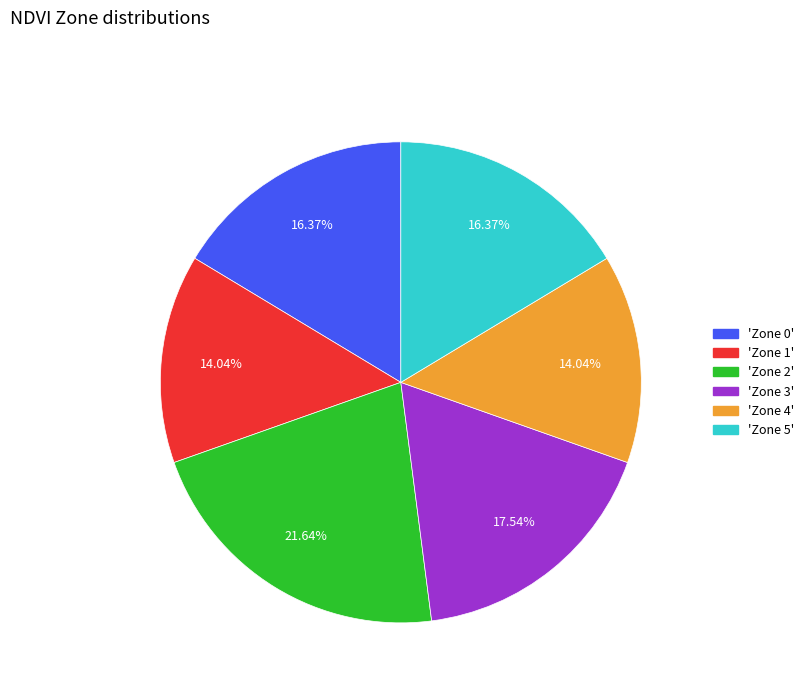

How many segments does this pie chart have?

6